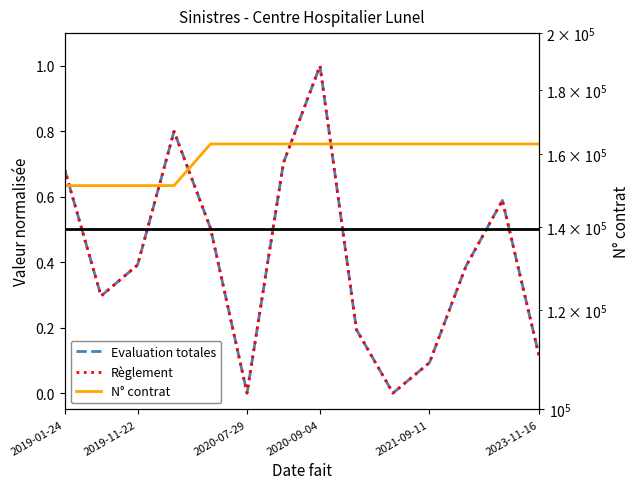

Is this an area chart (filled region under the line)?

No